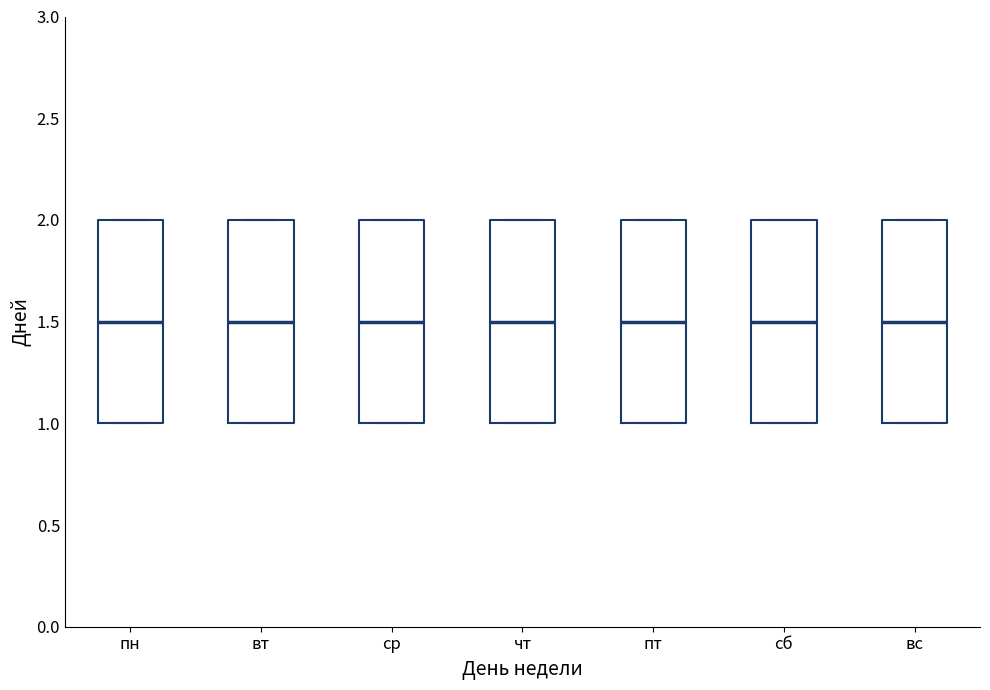

Where does the median line of the box for сб sit on the y-axis? The values are not printed on the chart, so give them approximately, as read against the axis.

1.5